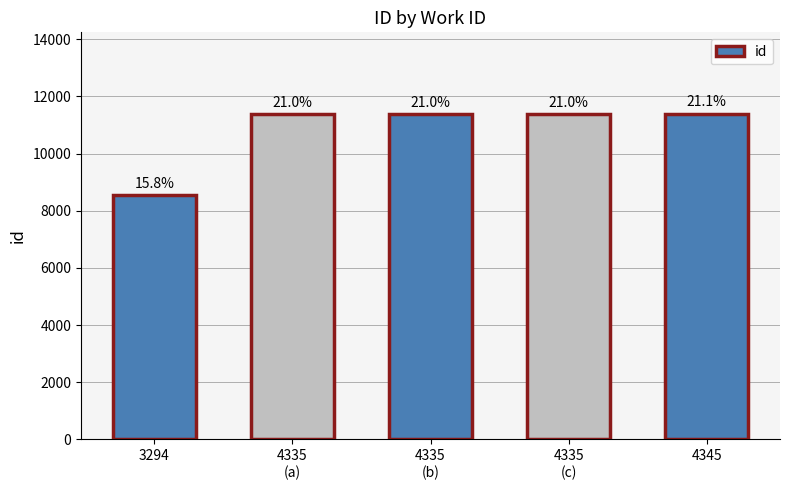

What is the value of the 2nd bar from the left?

11389